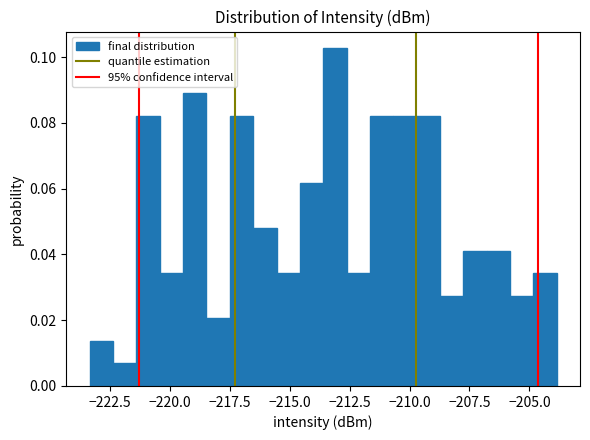

Read against the x-axis, roughly where is the centre of the tallest bar?

-213.0